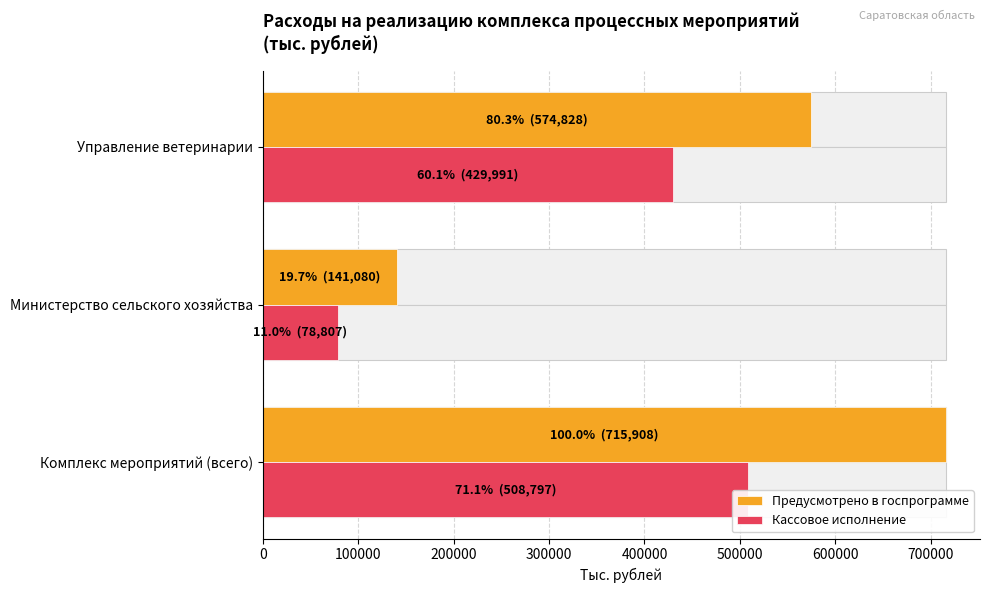

At Министерство сельского хозяйства, list the series in order from largest to smallest.

Предусмотрено в госпрограмме, Кассовое исполнение